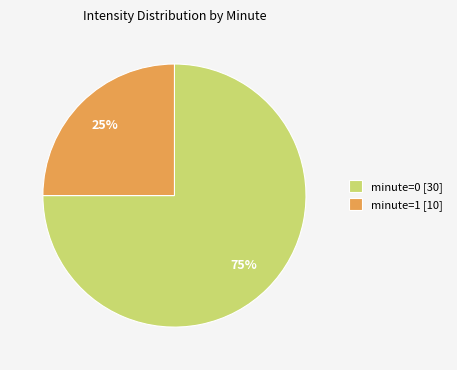

Rank the categories by value from highest to lowest.

minute=0 [30], minute=1 [10]